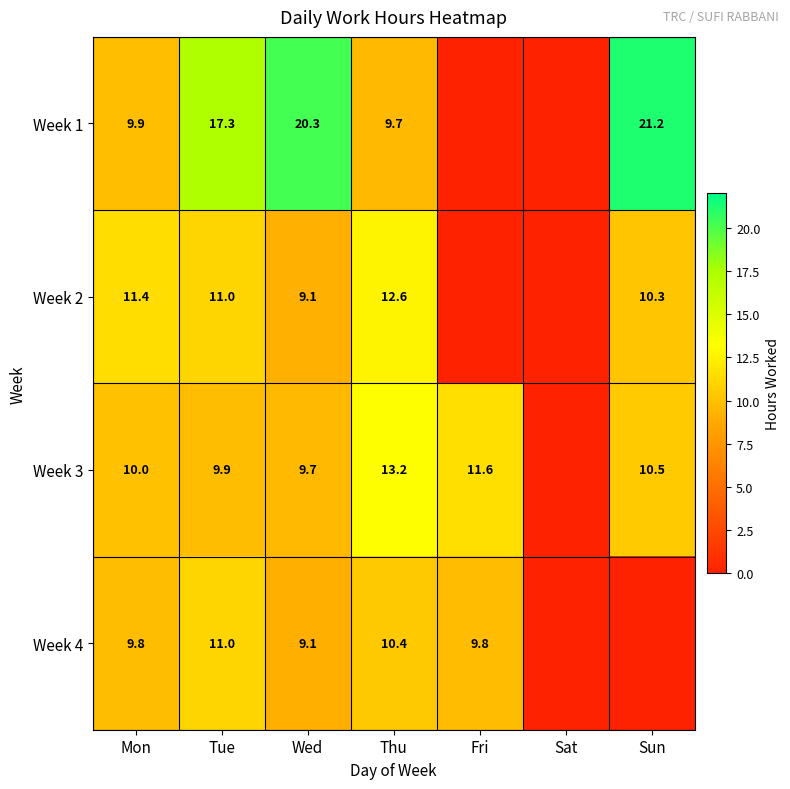

What is the sum of the Week 2 values at Sun and Mon?

21.7